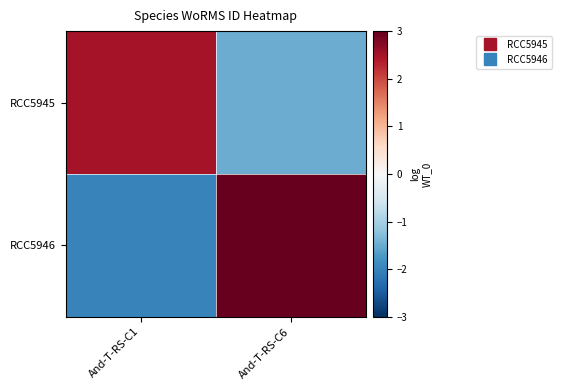

Count the number of data series in this chart.

2